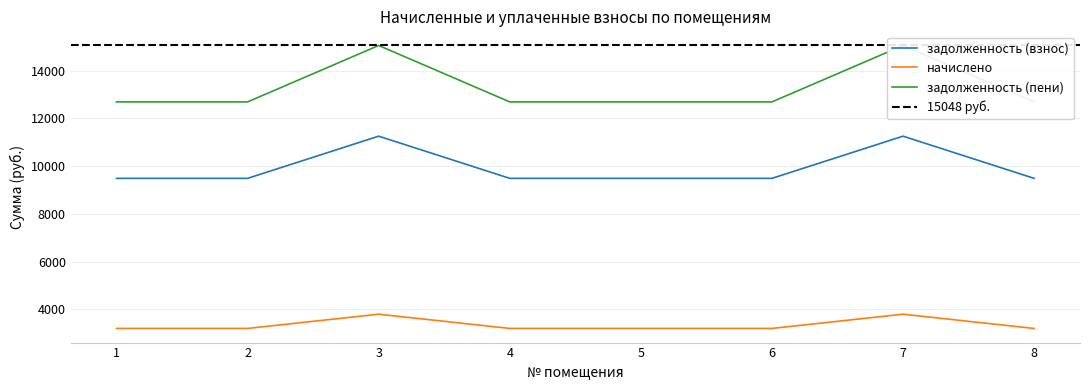

Read the задолженность (пени) value at 2.

12685.9